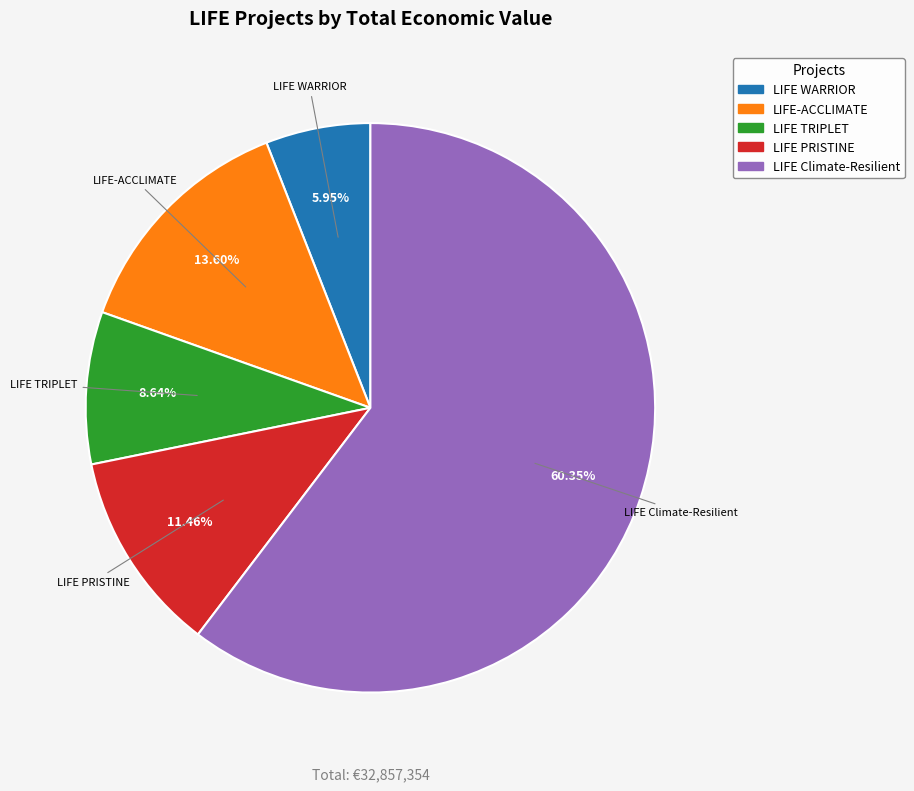

To the nearest percent, what portion does LIFE PRISTINE represent?

11%